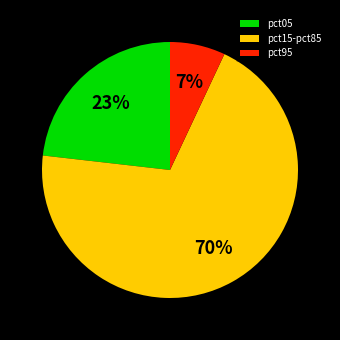

How many segments does this pie chart have?

3